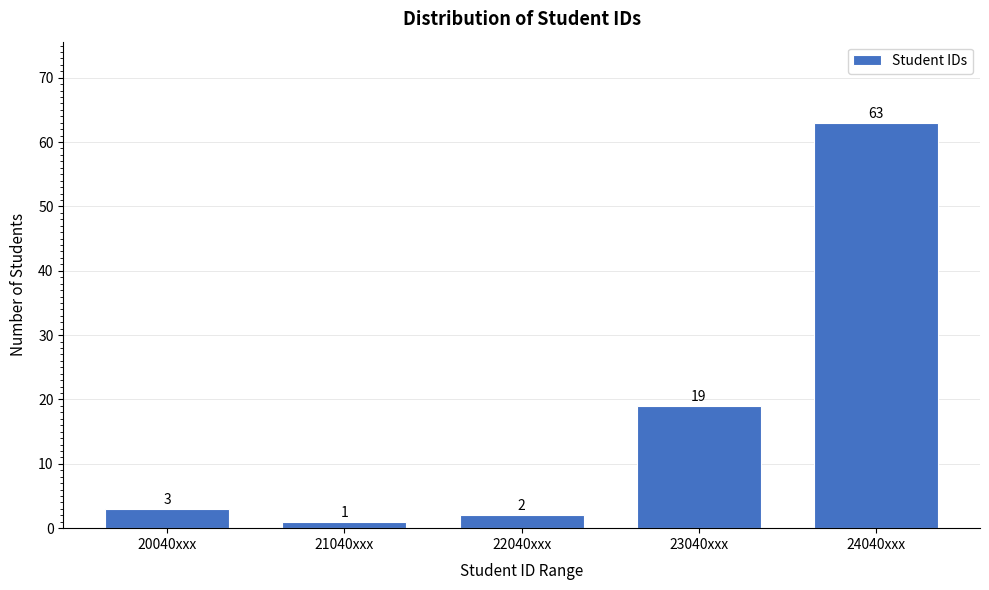

Reading left to right, list all the values displayed in this chart.

3	1	2	19	63